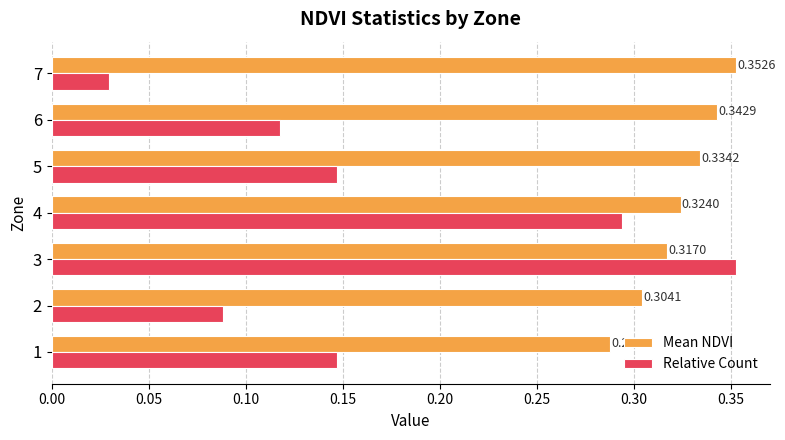

What is the sum of all Relative Count values?

1.2